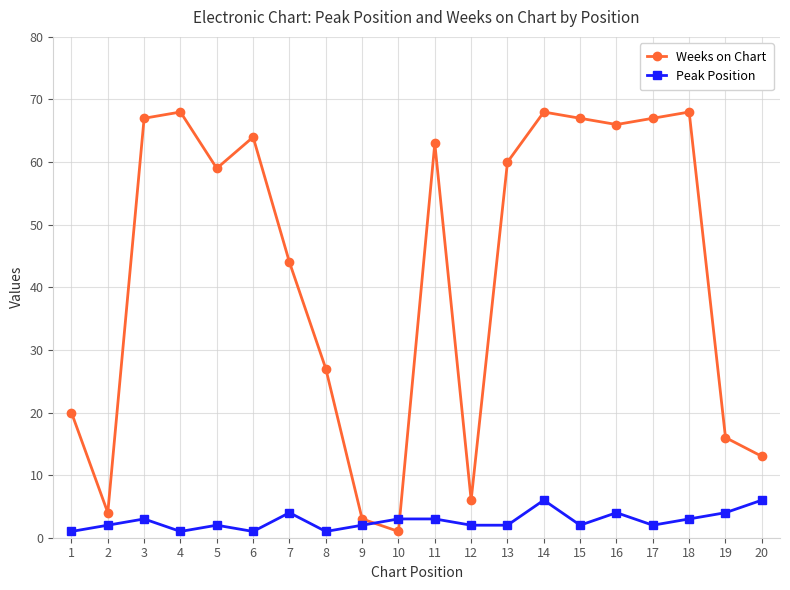

What is the greatest value displayed?

68